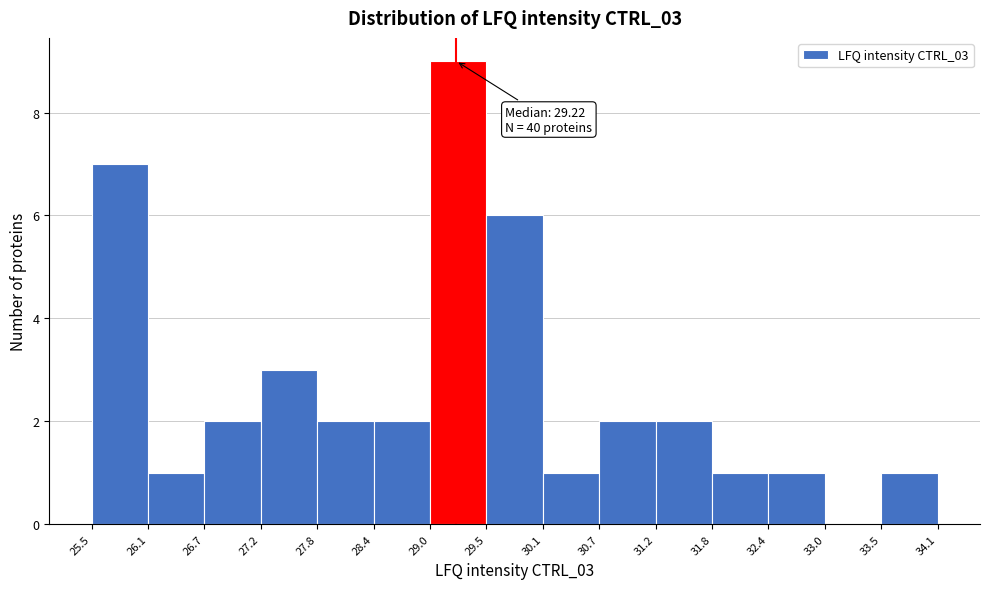

Which range on the x-axis has the tallest bar?

29.0 to 29.5